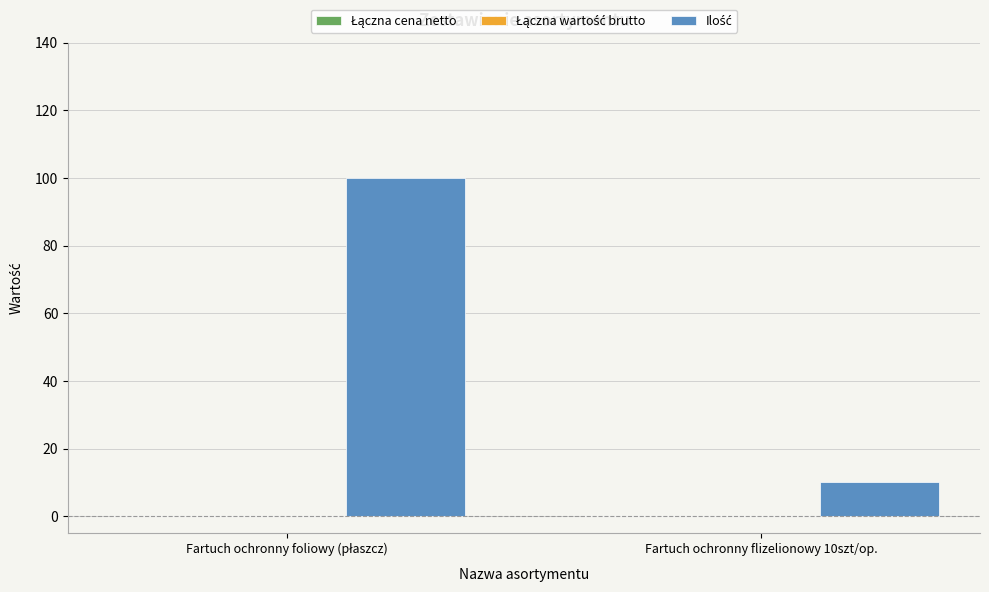

Are the bars horizontal?

No